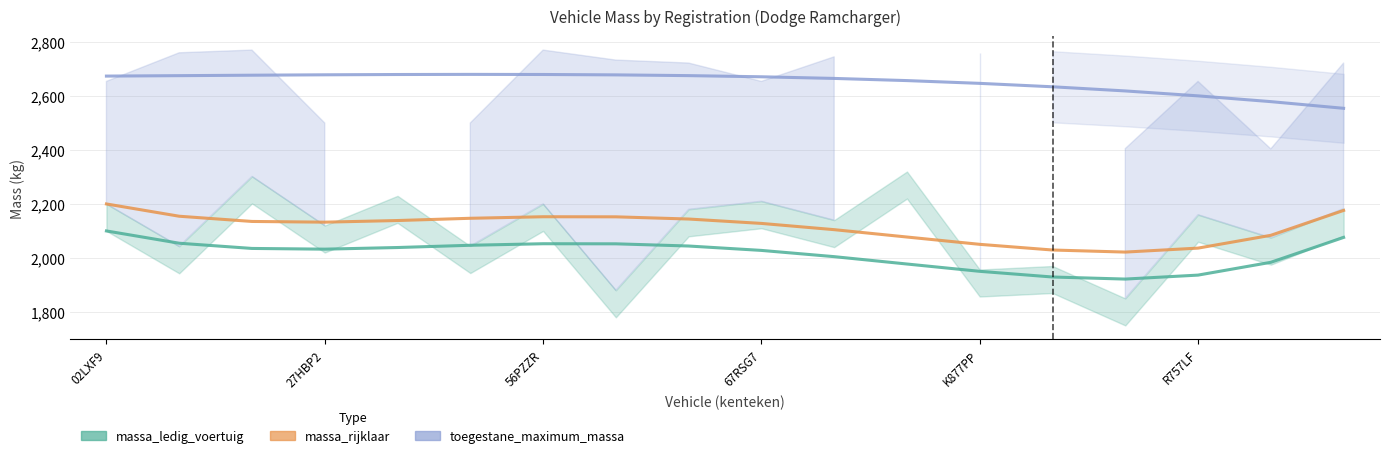

Where is massa_ledig_voertuig nearest to the value 2010?

10